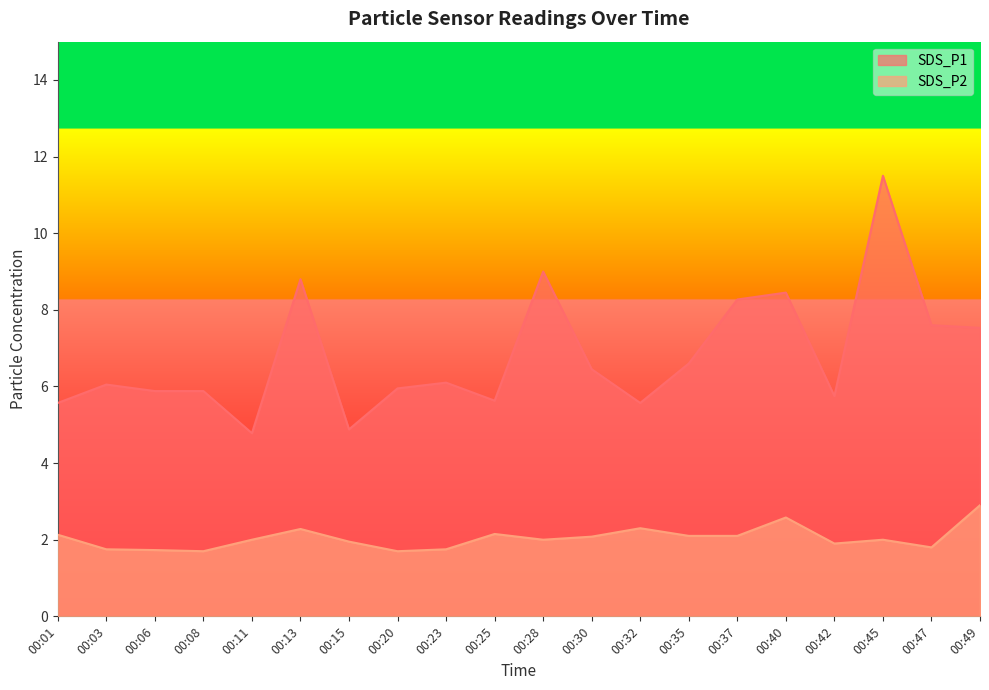

Which series has the largest total across all categories?

SDS_P1